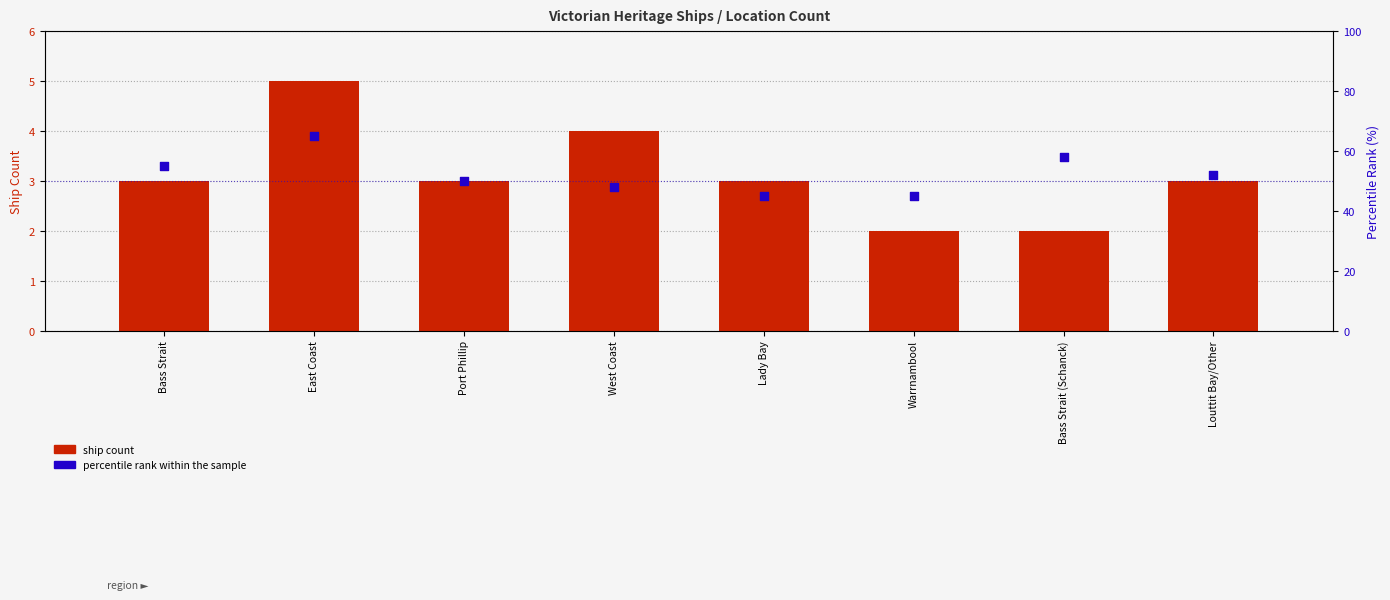

Which series reaches the maximum Y coordinate?

percentile rank within the sample